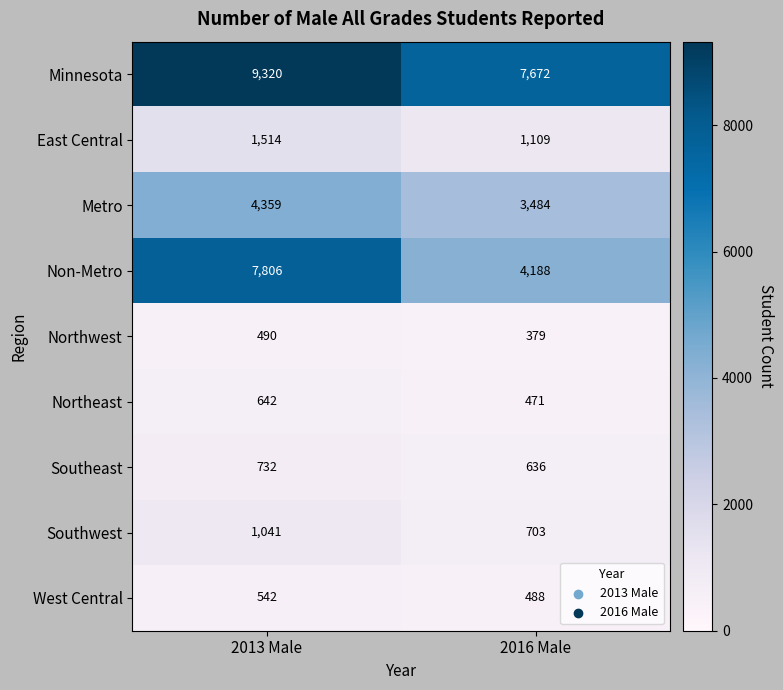

At 2013 Male, list the series in order from largest to smallest.

Minnesota, Non-Metro, Metro, East Central, Southwest, Southeast, Northeast, West Central, Northwest